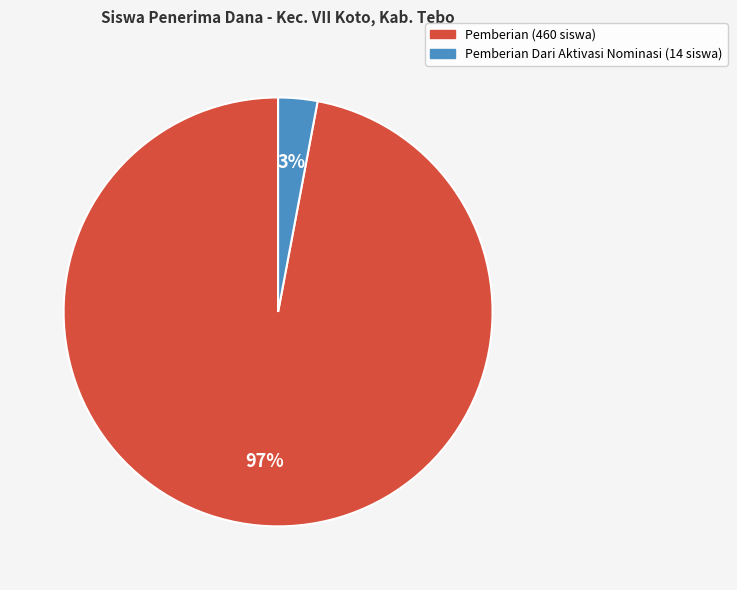

To the nearest percent, what is the average slice percentage?

50%